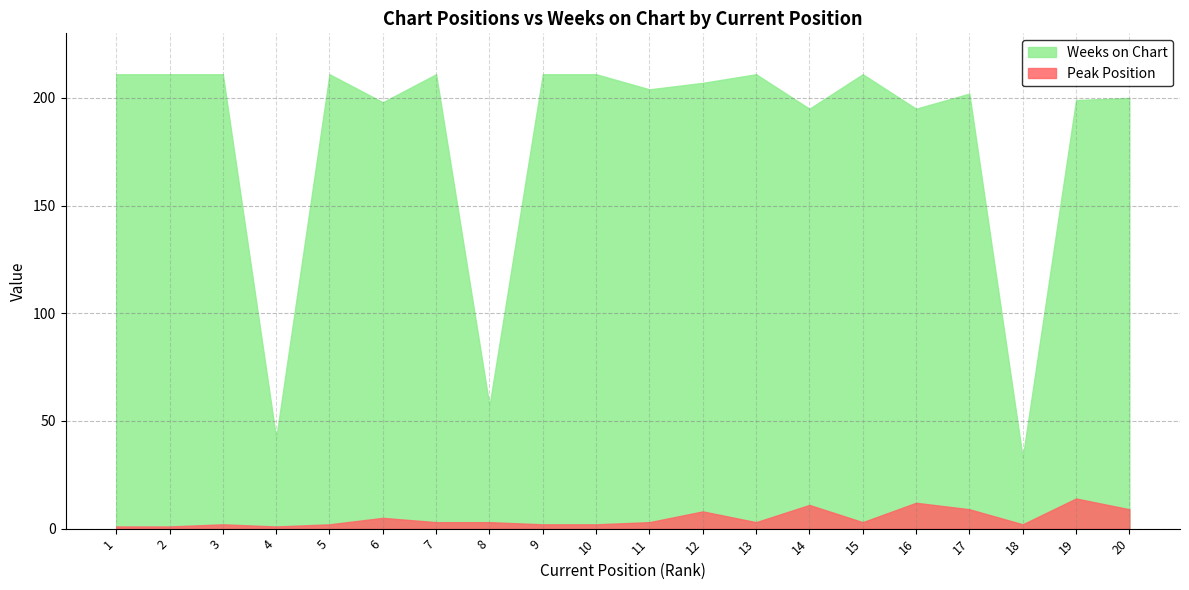

Does the chart have visible grid lines?

Yes